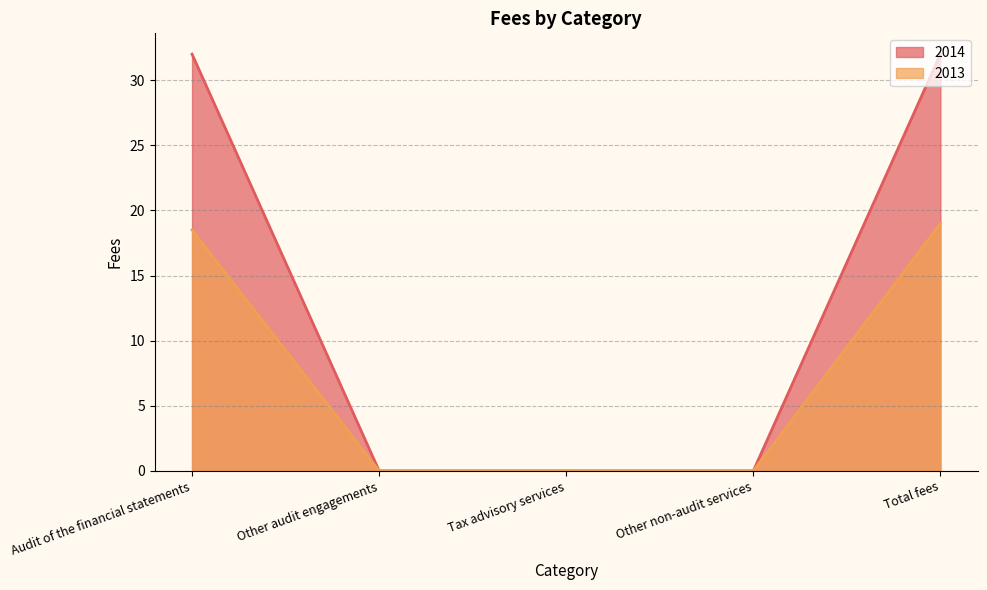

Which series has the largest total across all categories?

2014